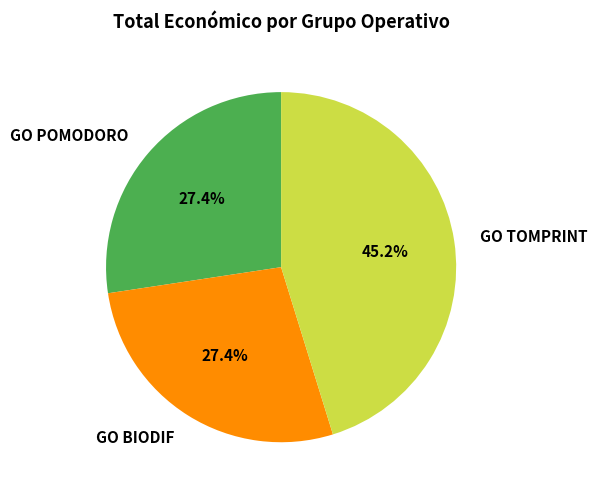

To the nearest percent, what percentage of the pie is GO TOMPRINT?

45%